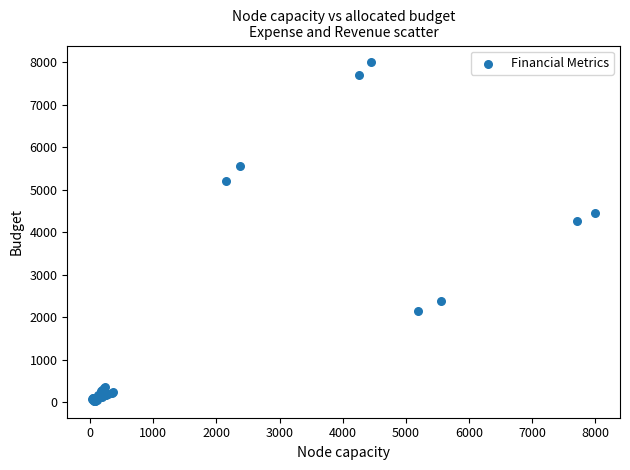

What Y value in the scatter plot is closest to 4015?

4265.7